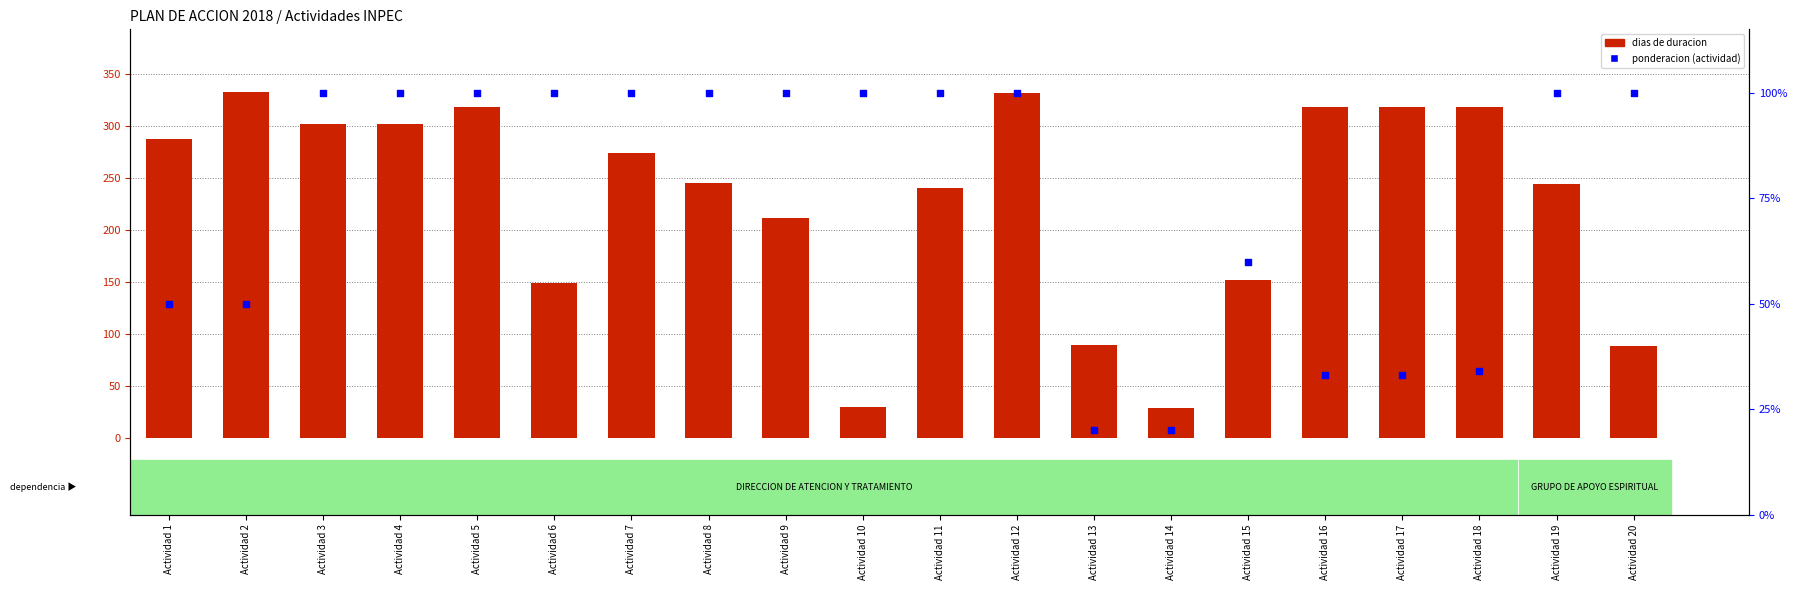

At which category is the sum across all series the highest?

Actividad 12